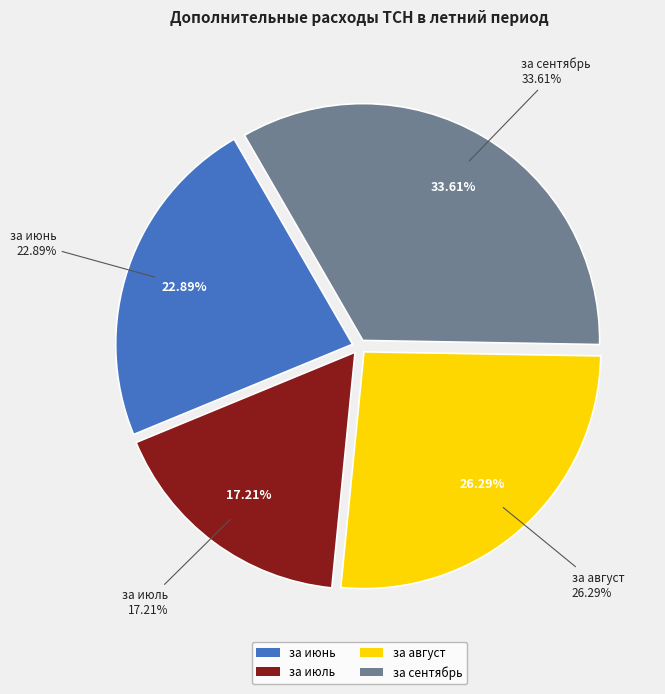

What percentage is NOT represented by за сентябрь?

66.4%